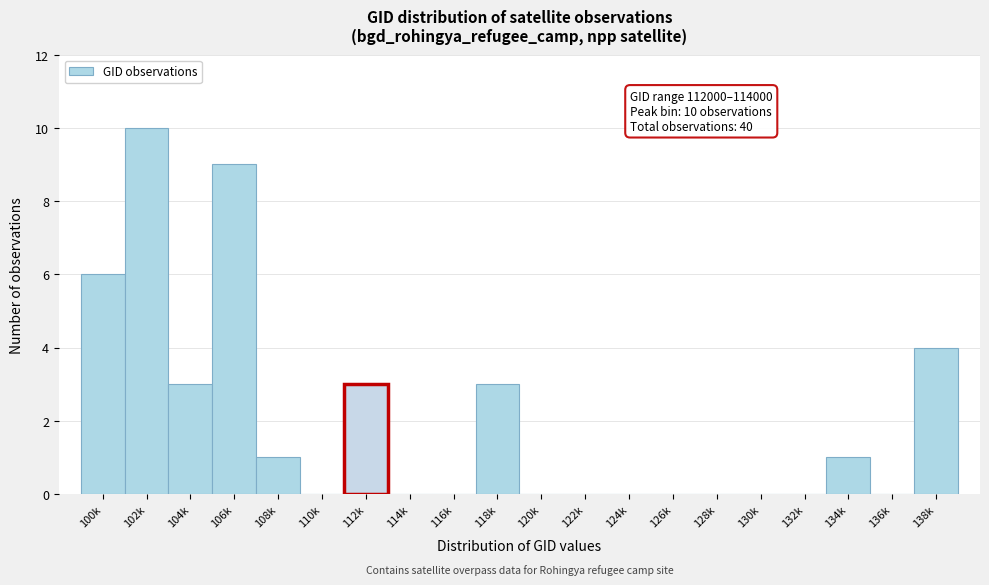

Reading right to left, transcribe all the data shown in this chart.

138k=4	136k=0	134k=1	132k=0	130k=0	128k=0	126k=0	124k=0	122k=0	120k=0	118k=3	116k=0	114k=0	112k=3	110k=0	108k=1	106k=9	104k=3	102k=10	100k=6